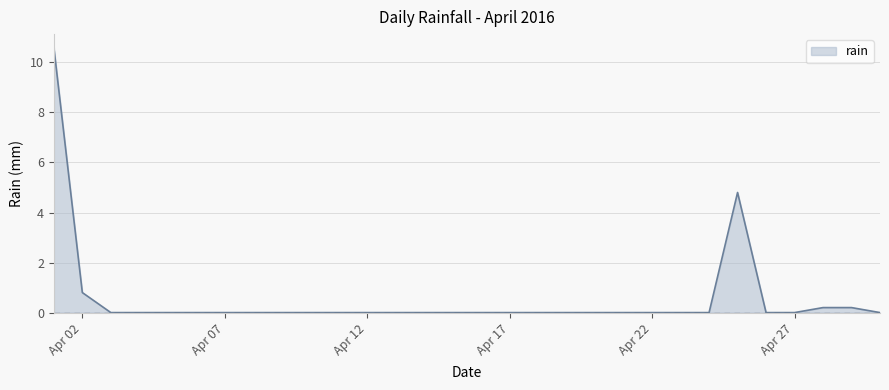

Count the number of data series in this chart.

1